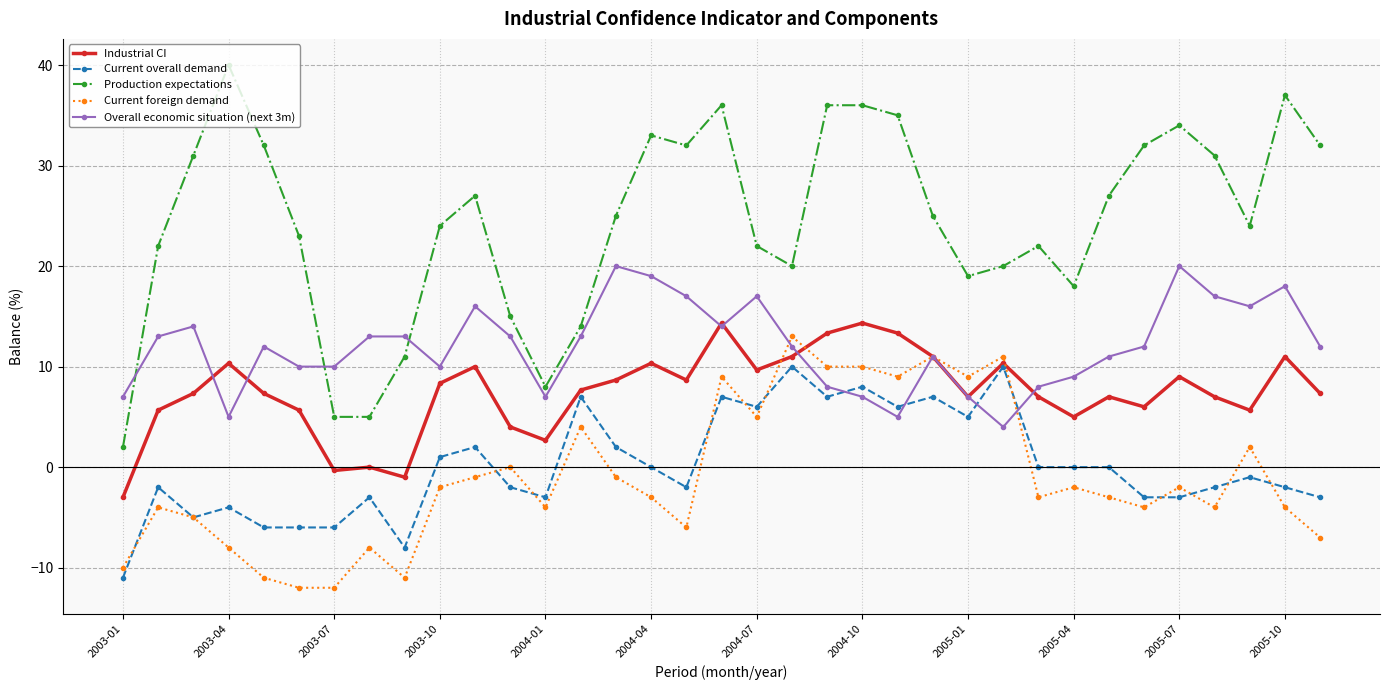

True or false: Overall economic situation (next 3m) and Current overall demand cross at least once.

True